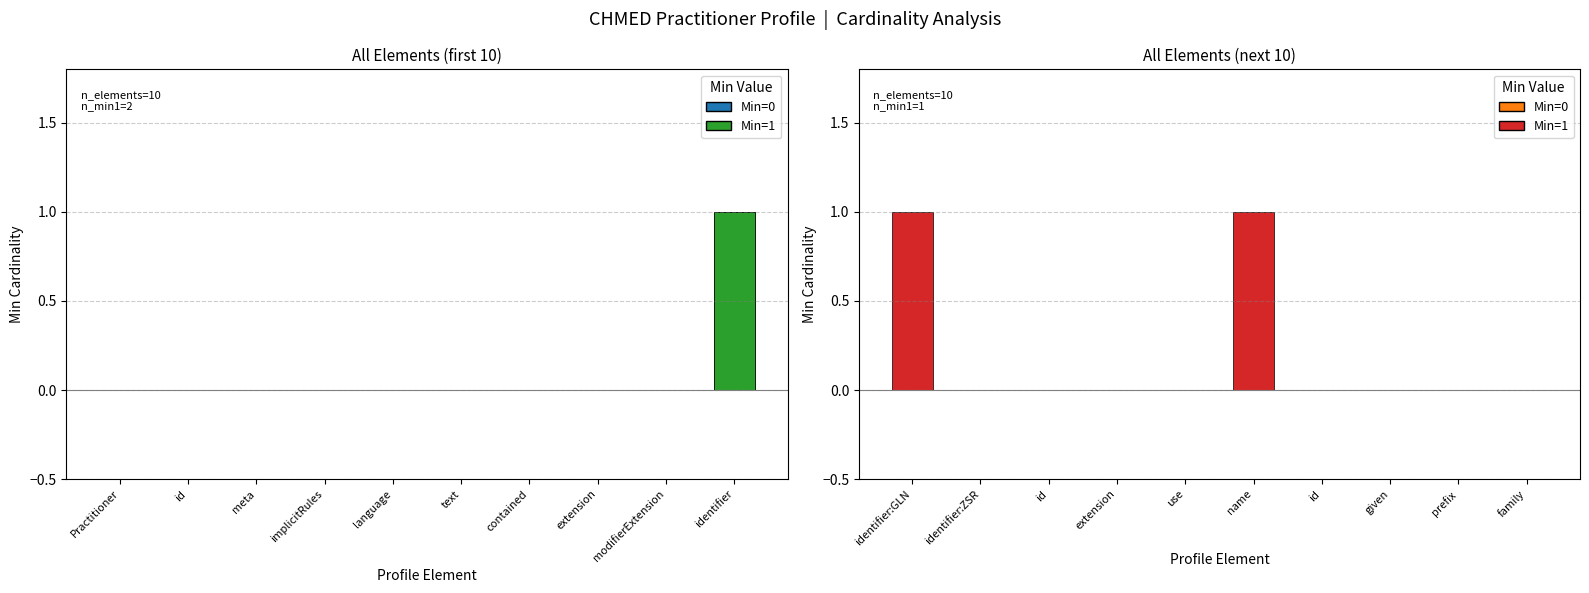

The chart shows a value of 0 at Practitioner. True or false?

True